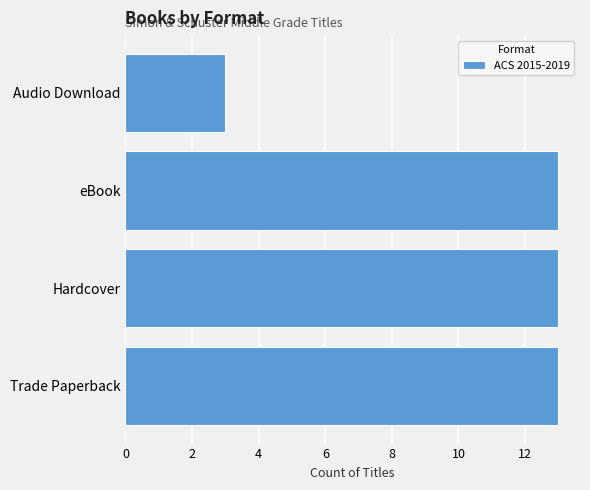

What value does the data have at eBook?

13